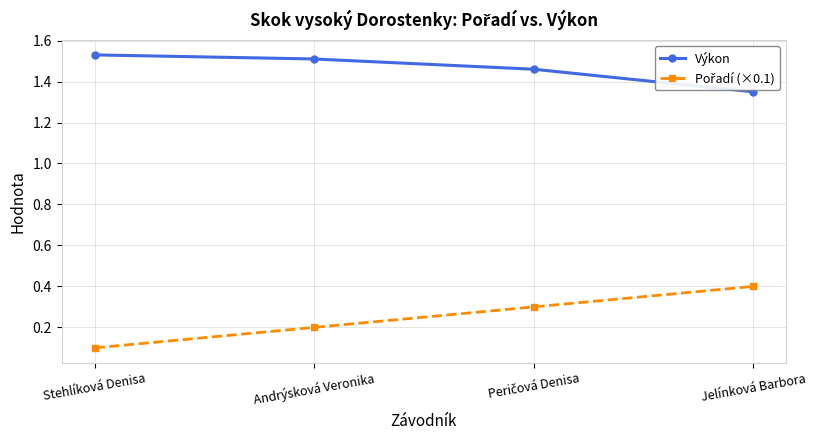

Which series has the largest total across all categories?

Výkon